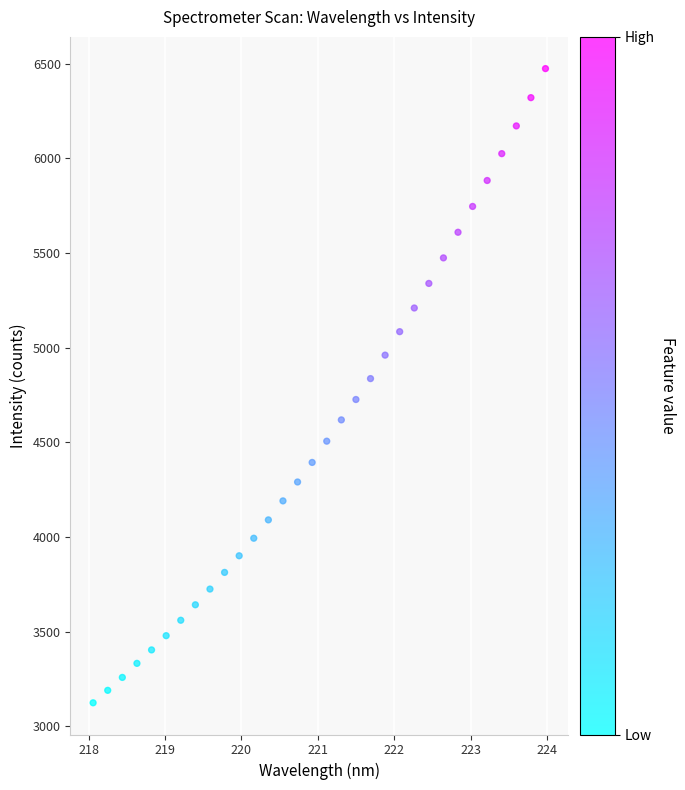

What is the range of Y values (max minus min)?

3349.5